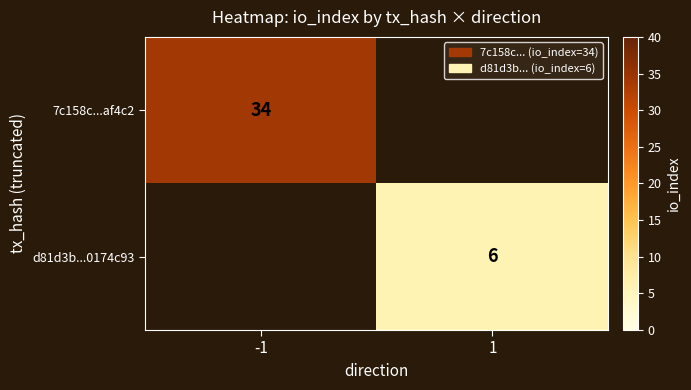

True or false: 7c158c...af4c2 has a value of 10.7 at -1.

False